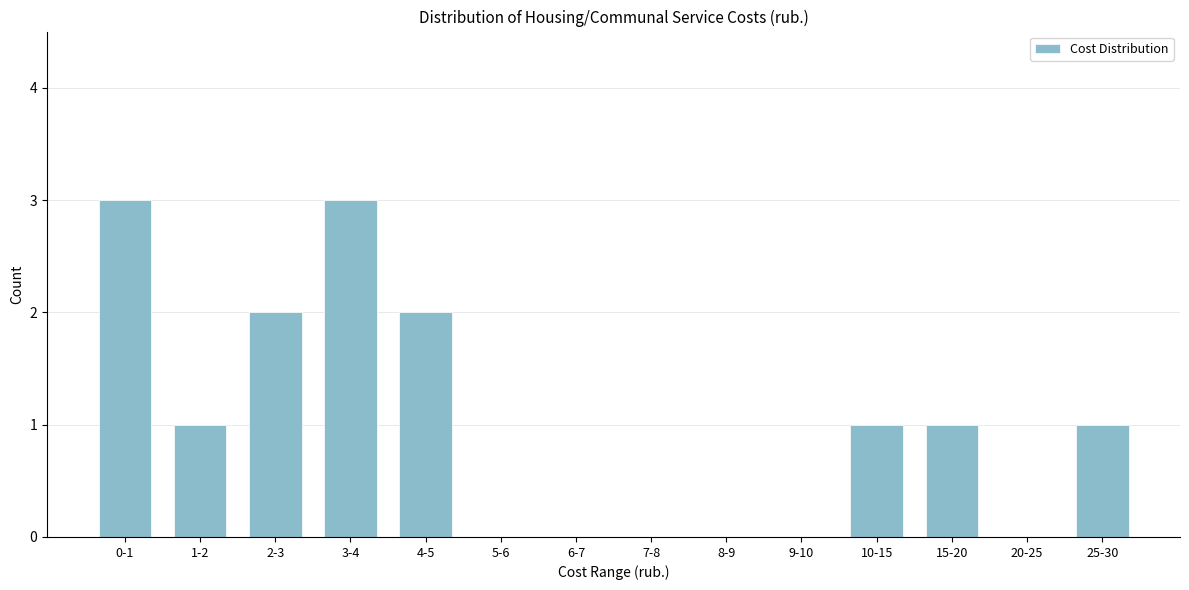

Reading left to right, list all the values displayed in this chart.

0-1=3	1-2=1	2-3=2	3-4=3	4-5=2	5-6=0	6-7=0	7-8=0	8-9=0	9-10=0	10-15=1	15-20=1	20-25=0	25-30=1